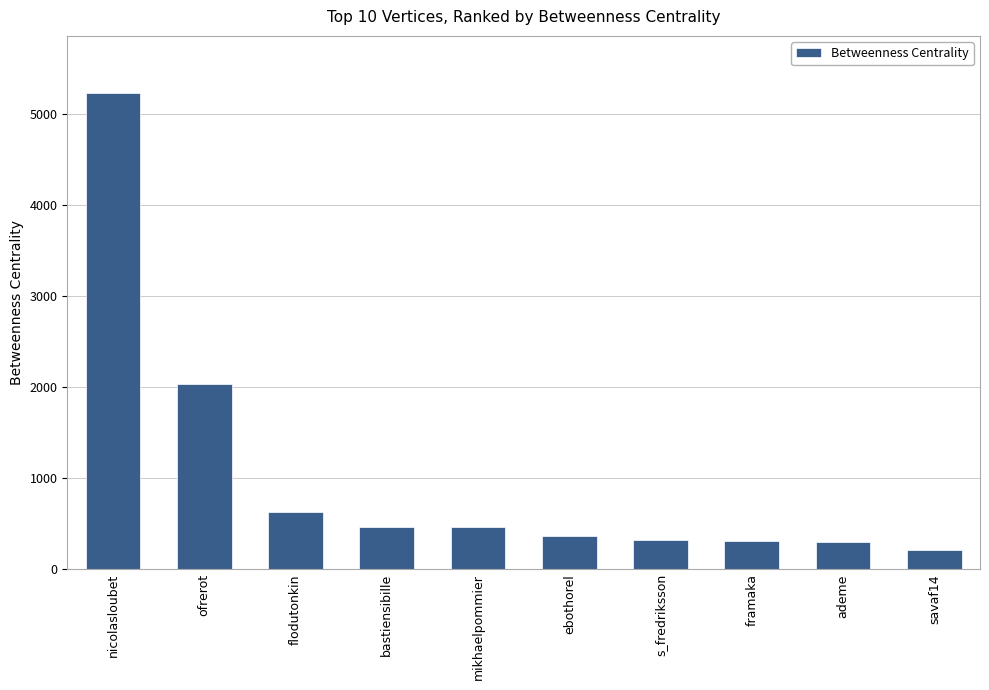

True or false: the data shows 624.5 at flodutonkin.

True